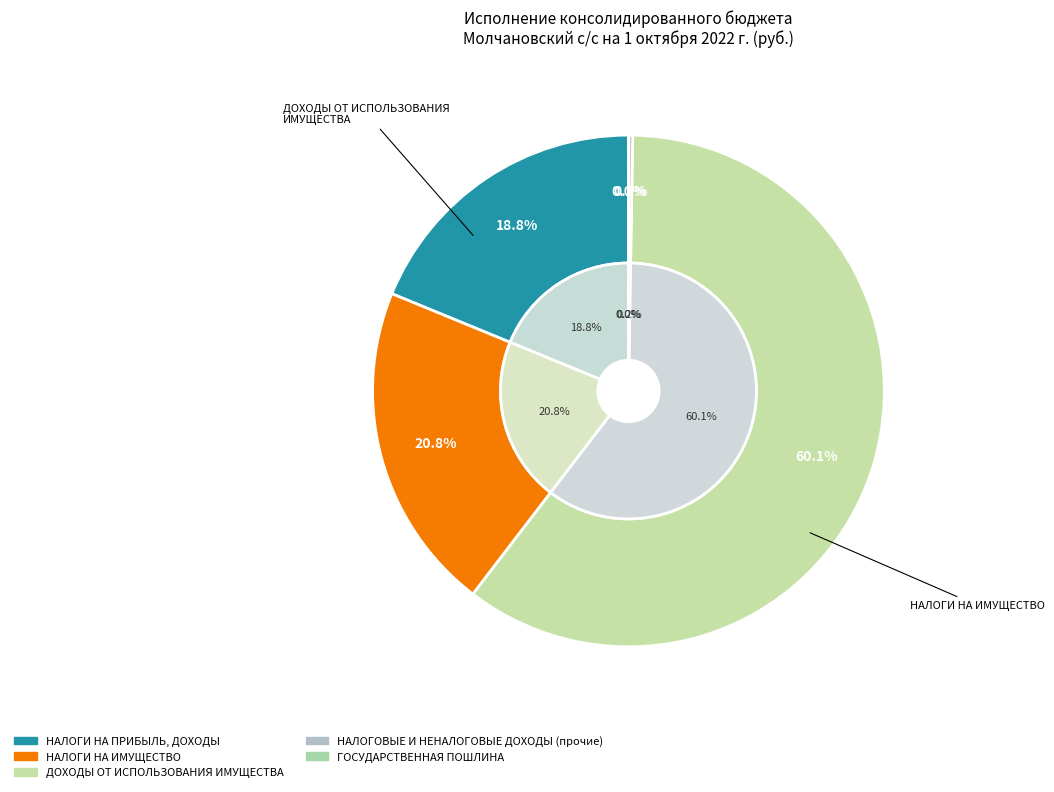

How many segments does this pie chart have?

5